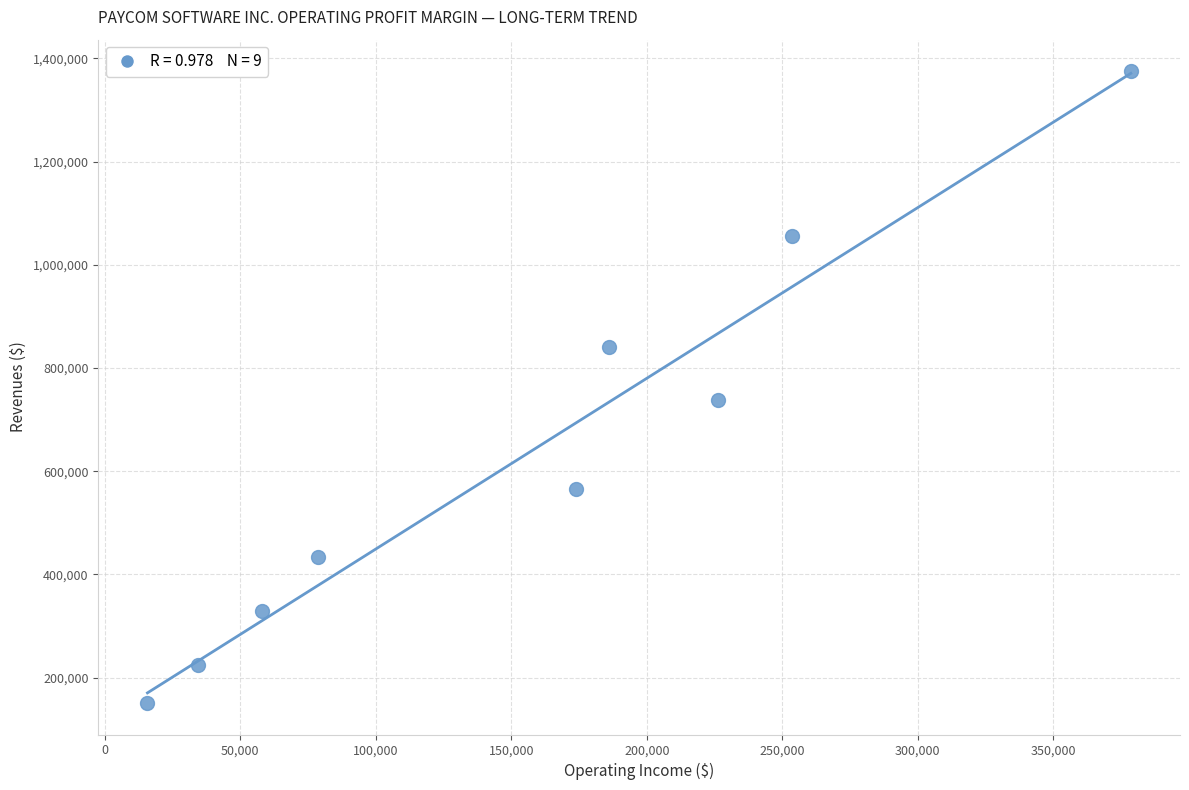

What is the average Y value?

634884